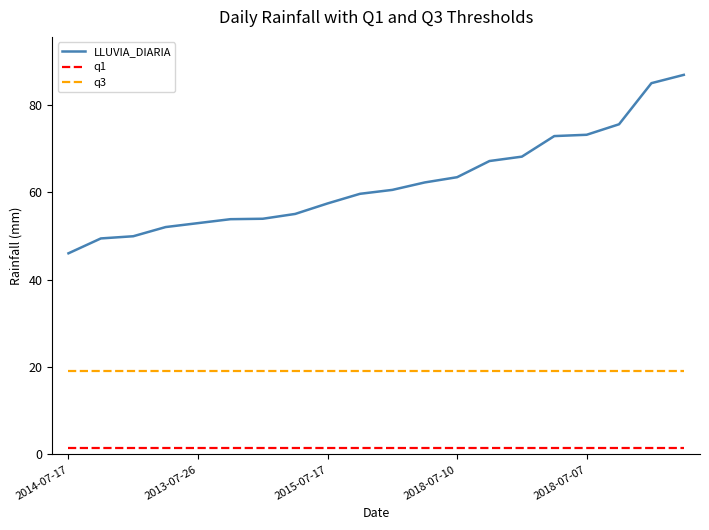

How many series are shown in this chart?

3